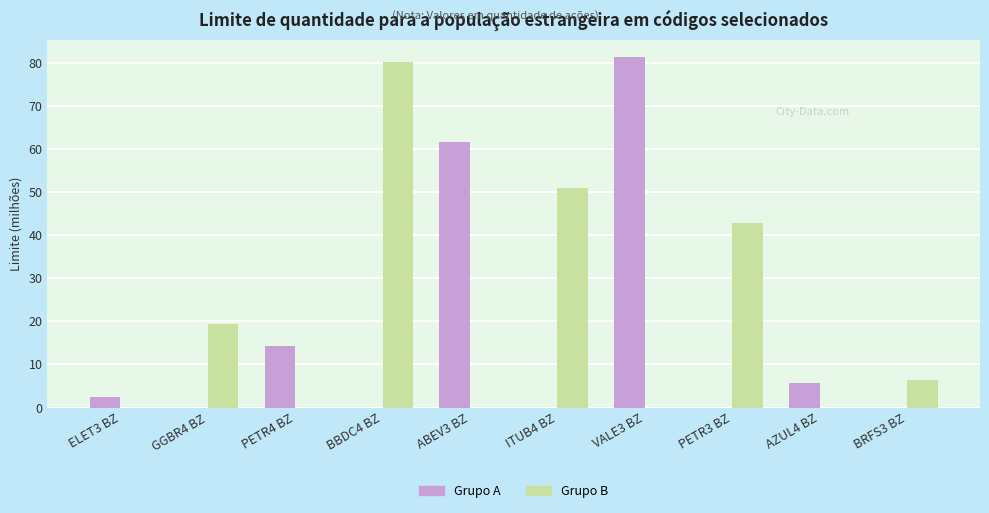

What is the total value across all series at BRFS3 BZ?

6.3